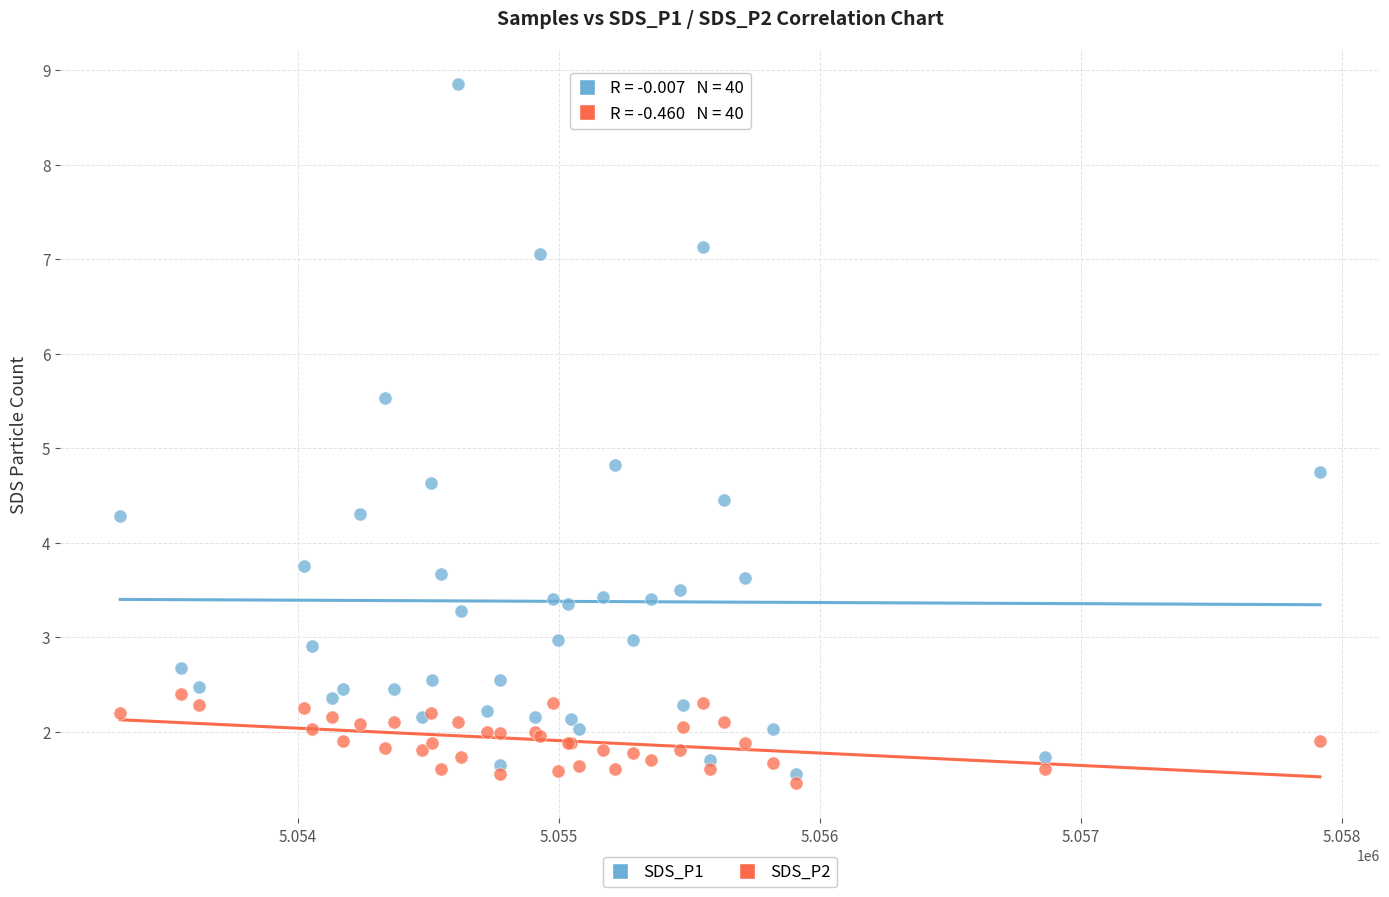

Which series has the largest Y range (max minus min)?

SDS_P1